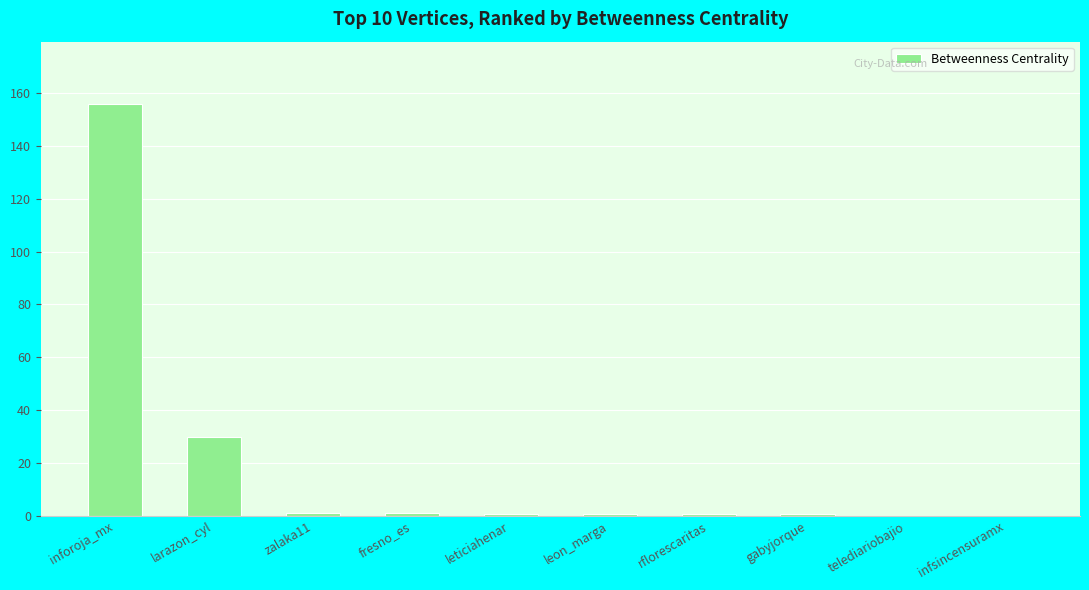

Between rflorescaritas and larazon_cyl, which is larger?

larazon_cyl